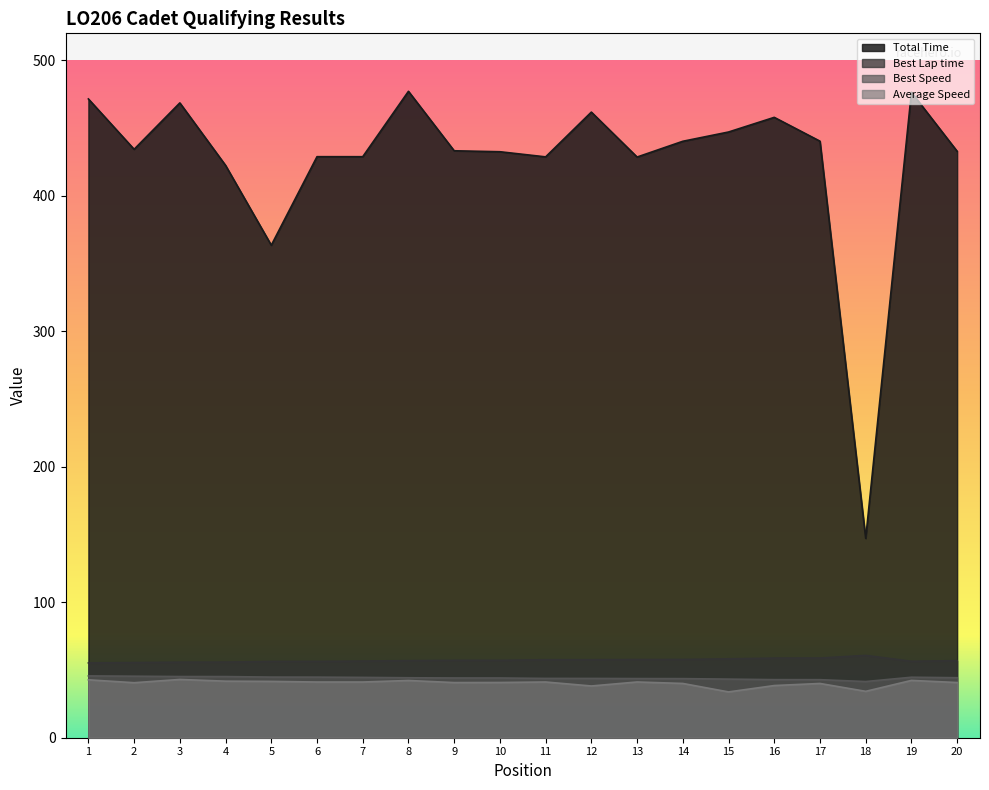

What value does the Total Time series have at 9?

433.3